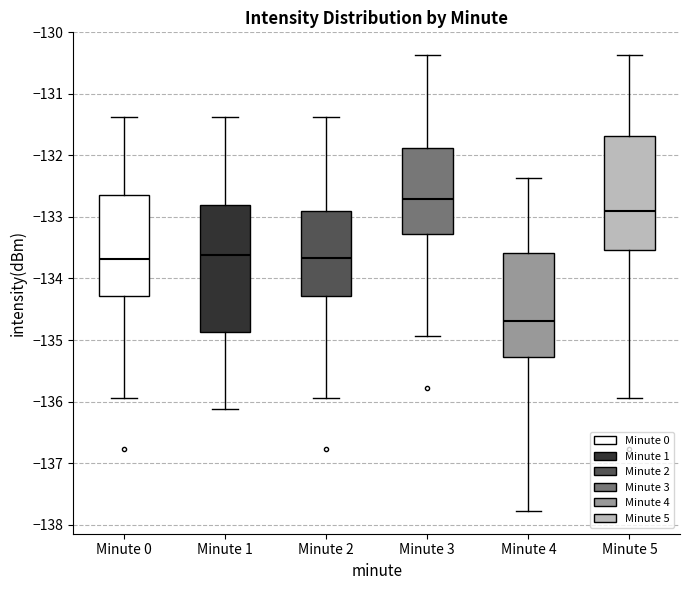

Where is the upper edge of the box for Minute 5 on the y-axis? The values are not printed on the chart, so give them approximately, as read against the axis.

-131.7